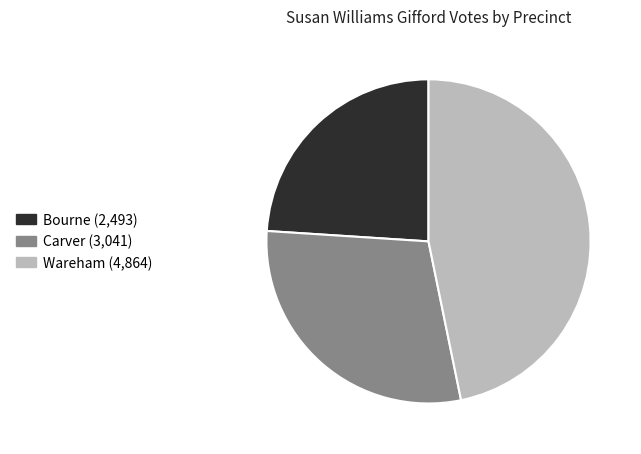

True or false: Carver (3,041) accounts for 20% of the total.

False